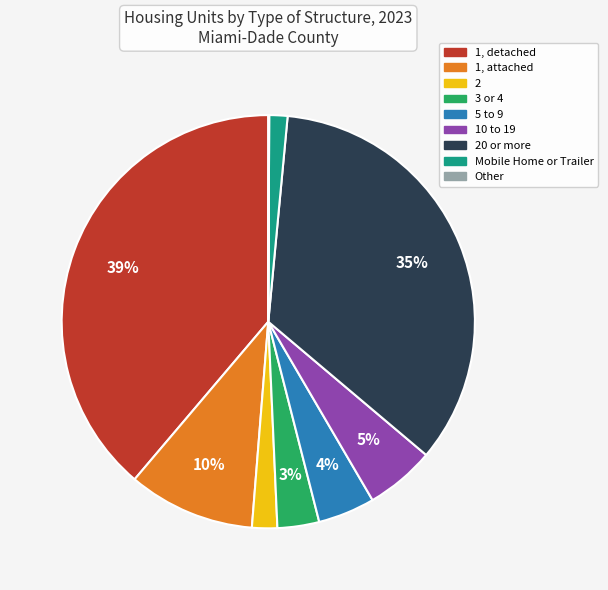

To the nearest percent, what is the average slice percentage?

11%